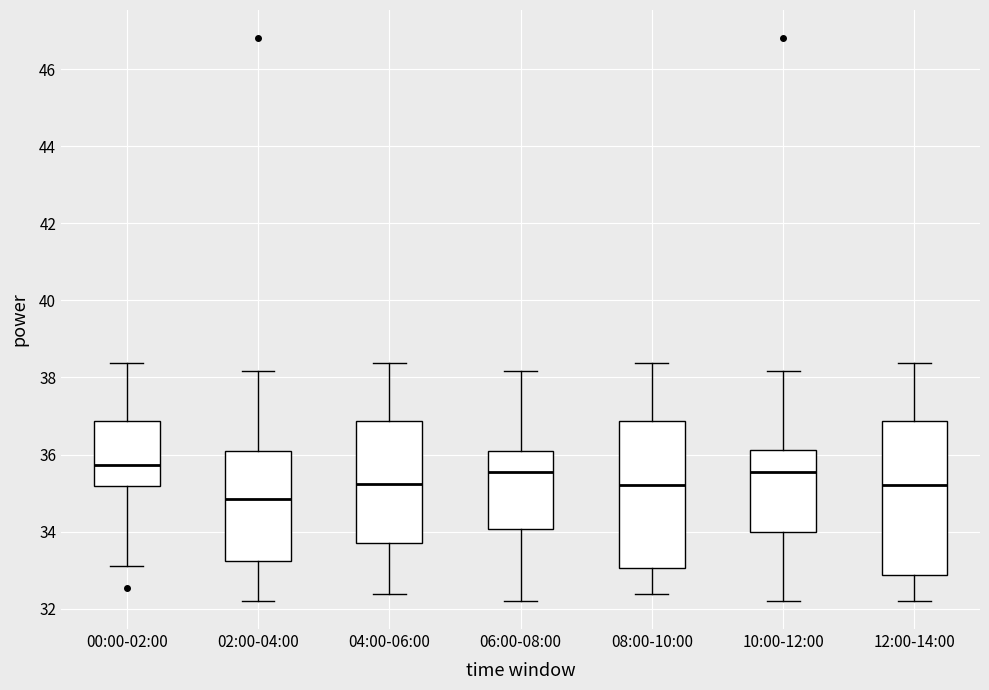

Reading left to right, transcribe this box plot: for each box, give where its median line is, the range the box spans, and where its two whiskers end, as read against the y-axis. The values are not printed on the chart, so give them approximately, as read against the axis.

00:00-02:00: median 35.8, box 35.2 to 36.8, whiskers 33.2 to 38.4
02:00-04:00: median 34.8, box 33.2 to 36.0, whiskers 32.2 to 38.2
04:00-06:00: median 35.2, box 33.8 to 36.8, whiskers 32.4 to 38.4
06:00-08:00: median 35.6, box 34.0 to 36.0, whiskers 32.2 to 38.2
08:00-10:00: median 35.2, box 33.0 to 36.8, whiskers 32.4 to 38.4
10:00-12:00: median 35.6, box 34.0 to 36.2, whiskers 32.2 to 38.2
12:00-14:00: median 35.2, box 32.8 to 36.8, whiskers 32.2 to 38.4